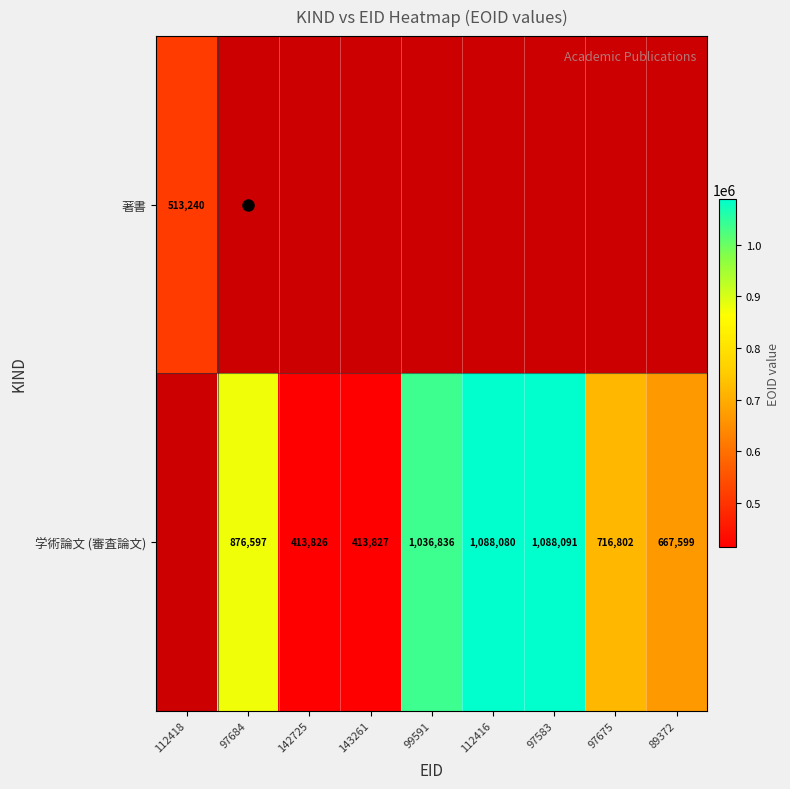

What is the highest value of the 著書 series?

513240.0